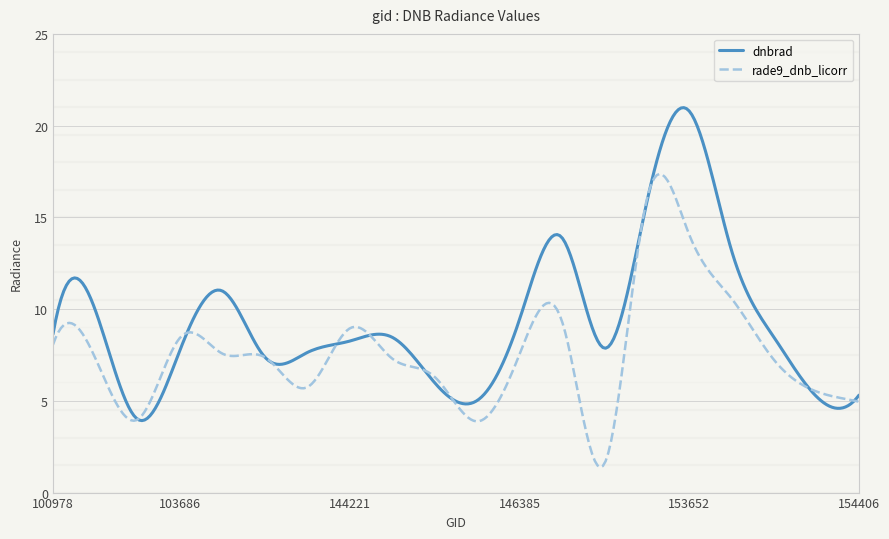

Which series has the widest spread of values?

dnbrad